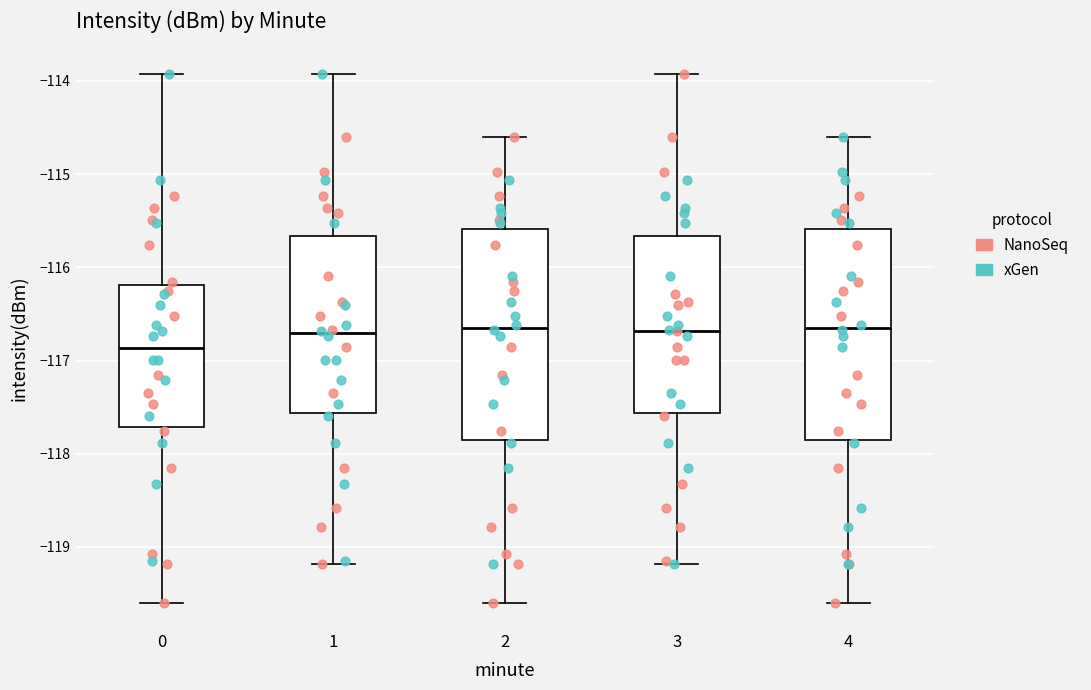

Reading left to right, read every box against the y-axis: the position of its median line, the range the box covers, and the ends of its whiskers. The values are not printed on the chart, so give them approximately, as read against the axis.

0: median -116.9, box -117.7 to -116.2, whiskers -119.6 to -113.9
1: median -116.7, box -117.6 to -115.7, whiskers -119.2 to -113.9
2: median -116.6, box -117.8 to -115.6, whiskers -119.6 to -114.6
3: median -116.7, box -117.6 to -115.7, whiskers -119.2 to -113.9
4: median -116.6, box -117.8 to -115.6, whiskers -119.6 to -114.6